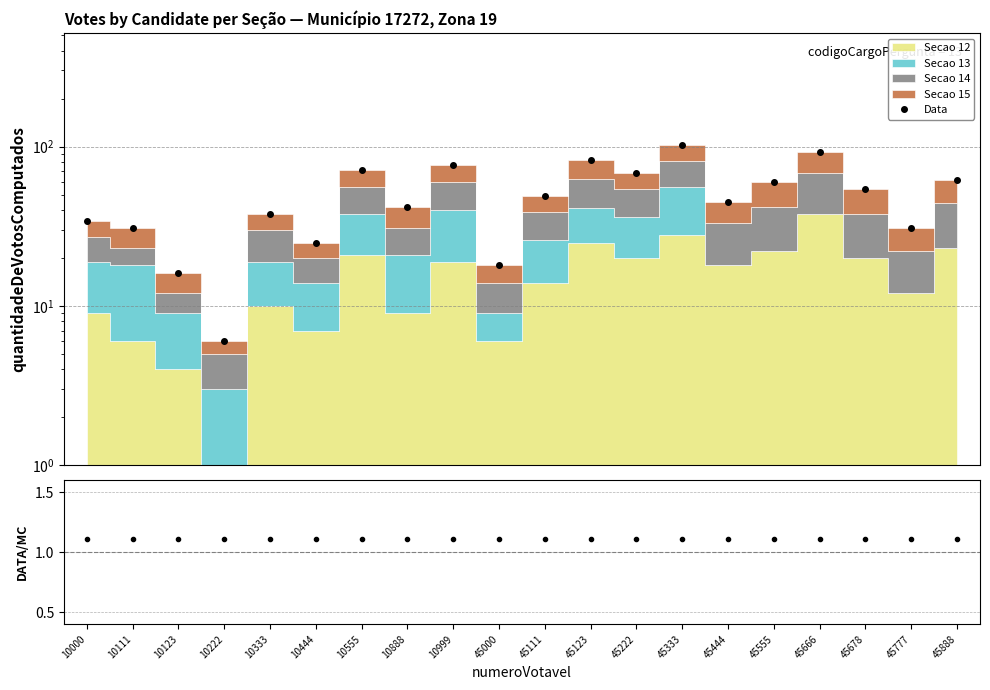

Reading left to right, what are all the values shown in this chart?

Data: 34.0	31.0	16.0	6.0	38.0	25.0	71.0	42.0	77.0	18.0	49.0	82.0	68.0	103.0	45.0	60.0	93.0	54.0	31.0	62.0
Ratio: 1.1	1.1	1.1	1.1	1.1	1.1	1.1	1.1	1.1	1.1	1.1	1.1	1.1	1.1	1.1	1.1	1.1	1.1	1.1	1.1